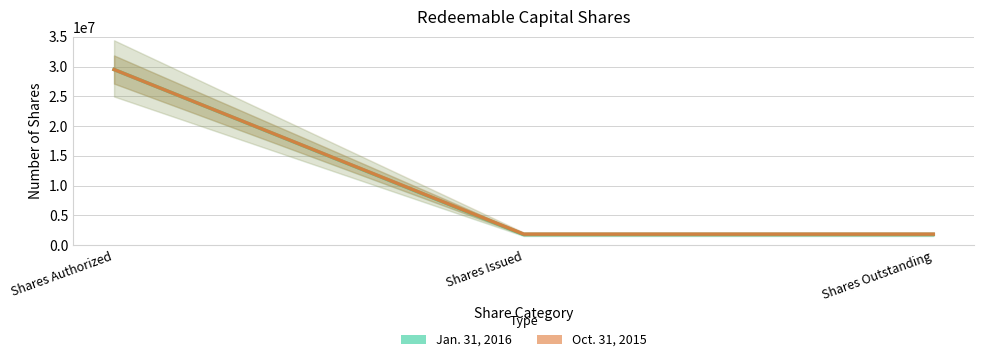

List the series in order of their peak value, lowest first.

Jan. 31, 2016, Oct. 31, 2015